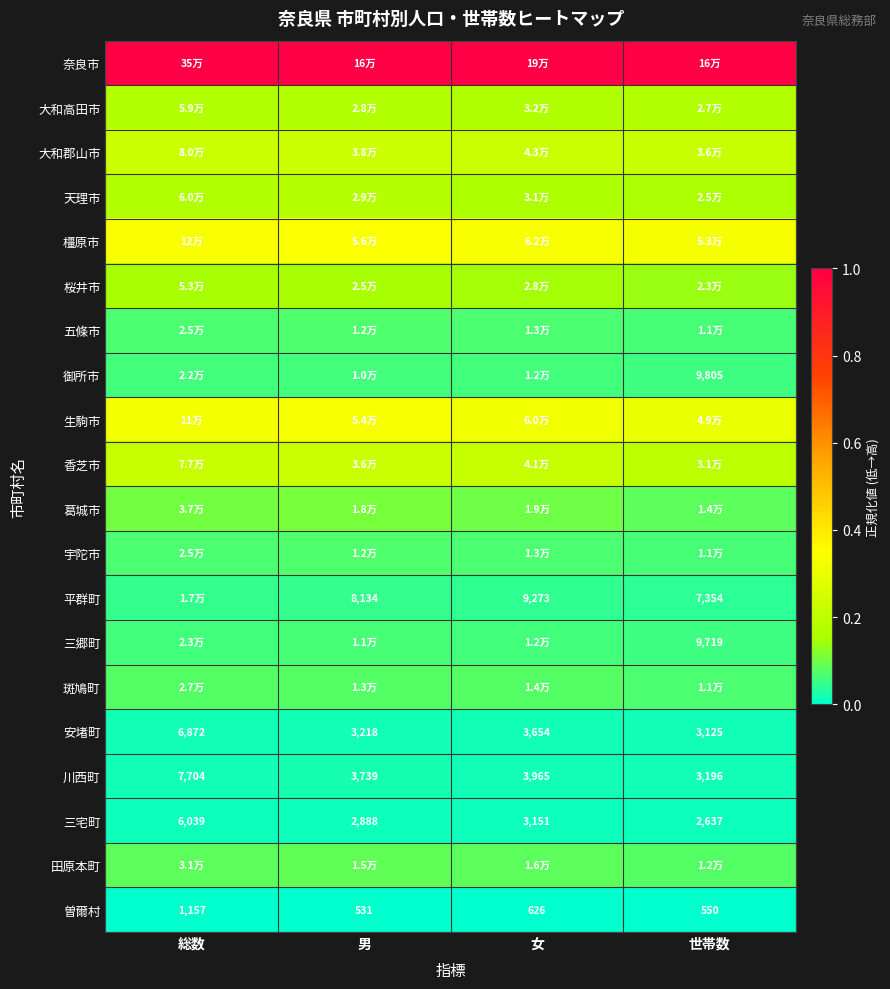

Is the value of 三宅町 at 女 greater than the value of 安堵町 at 世帯数?

Yes